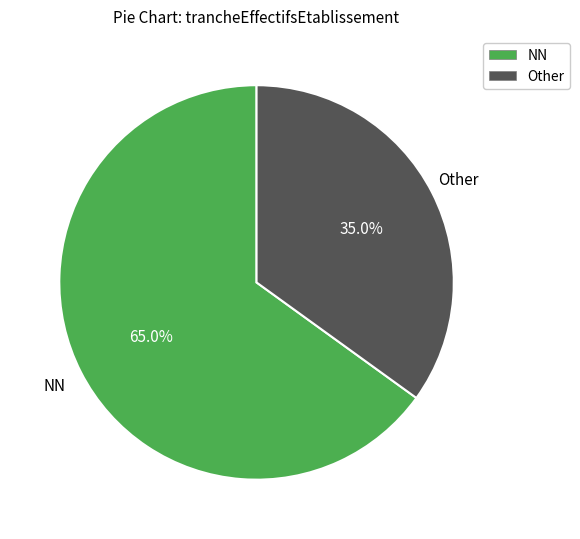

To the nearest percent, what is the difference between the largest and smallest slice percentages?

30%